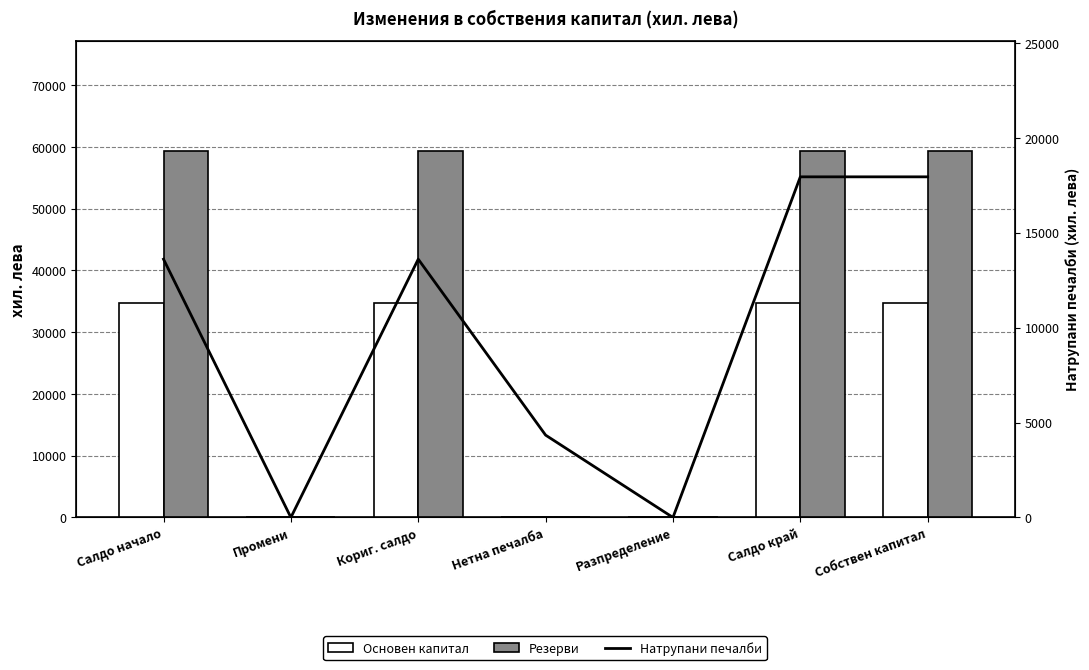

Reading left to right, list all the values displayed in this chart.

Основен капитал: 34642	0	34642	0	0	34642	34642
Резерви: 59380	0	59380	0	0	59380	59380
Натрупани печалби: 13606	0	13606	4338	0	17944	17944